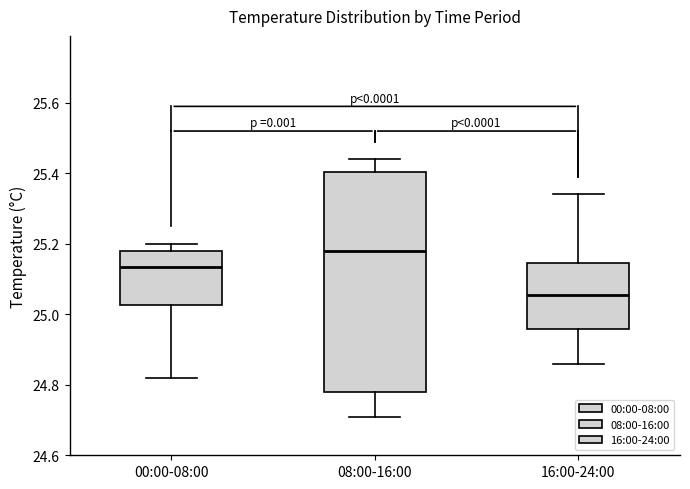

Reading left to right, read every box against the y-axis: the position of its median line, the range the box covers, and the ends of its whiskers. The values are not printed on the chart, so give them approximately, as read against the axis.

00:00-08:00: median 25.14, box 25.02 to 25.18, whiskers 24.82 to 25.20
08:00-16:00: median 25.18, box 24.78 to 25.40, whiskers 24.72 to 25.44
16:00-24:00: median 25.06, box 24.96 to 25.14, whiskers 24.86 to 25.34